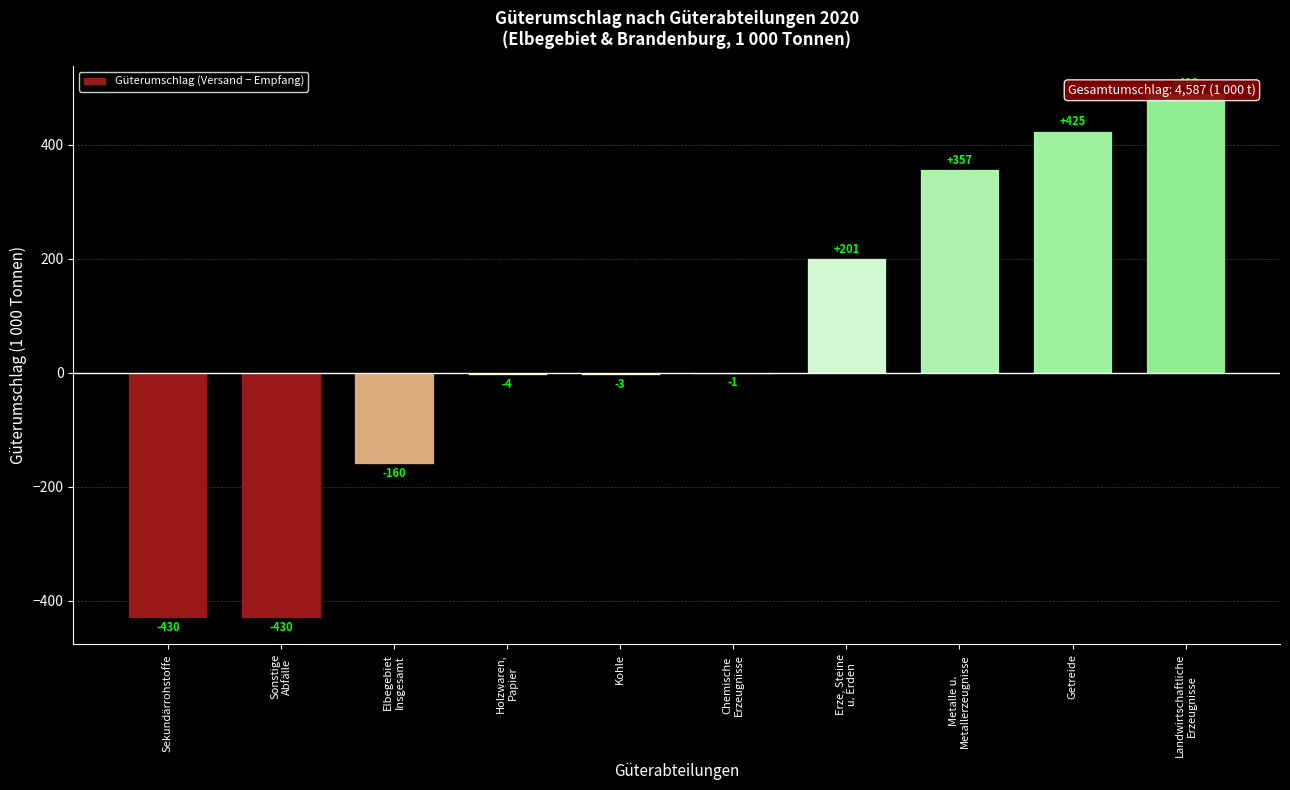

What is the change in value from Erze, Steine
u. Erden to Metalle u.
Metallerzeugnisse?

+156